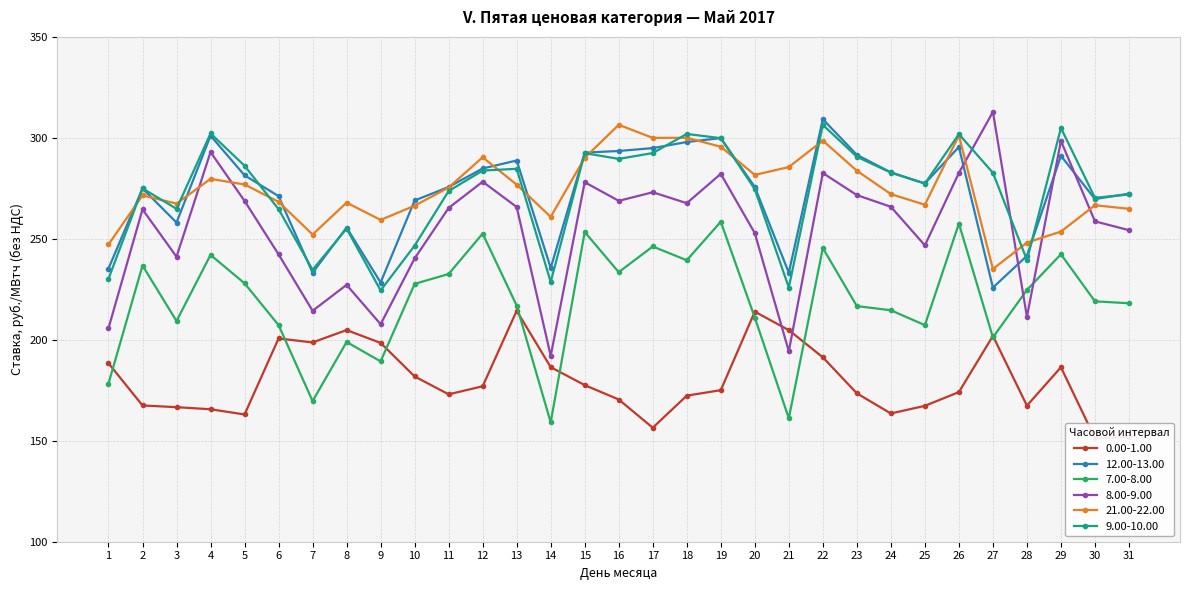

Reading left to right, extract all data points from this chart.

0.00-1.00: 1=188.4	2=167.5	3=166.6	4=165.6	5=163.0	6=200.7	7=198.7	8=204.8	9=198.4	10=181.8	11=173.0	12=177.0	13=214.4	14=186.4	15=177.6	16=170.4	17=156.4	18=172.3	19=175.1	20=213.9	21=204.8	22=191.3	23=173.5	24=163.5	25=167.3	26=174.1	27=201.9	28=167.4	29=186.4	30=151.2	31=151.9
12.00-13.00: 1=235.3	2=274.9	3=258.1	4=301.1	5=281.4	6=271.2	7=233.2	8=255.6	9=228.4	10=269.0	11=275.7	12=284.8	13=288.8	14=235.6	15=292.7	16=293.5	17=294.9	18=297.9	19=299.9	20=275.7	21=233.2	22=309.3	23=291.6	24=282.9	25=277.4	26=295.5	27=225.8	28=241.6	29=291.1	30=269.7	31=272.3
7.00-8.00: 1=178.3	2=236.8	3=209.3	4=242.0	5=228.0	6=207.3	7=169.7	8=198.9	9=189.3	10=227.7	11=232.6	12=252.6	13=216.9	14=159.1	15=253.4	16=233.5	17=246.2	18=239.4	19=258.5	20=211.0	21=161.2	22=245.4	23=216.7	24=214.6	25=207.2	26=257.6	27=201.2	28=224.7	29=242.3	30=219.0	31=218.1
8.00-9.00: 1=205.7	2=264.6	3=241.1	4=292.9	5=268.8	6=242.3	7=214.4	8=227.2	9=207.7	10=240.3	11=265.3	12=278.3	13=265.8	14=192.0	15=278.0	16=268.8	17=273.1	18=267.7	19=282.2	20=252.8	21=194.3	22=282.6	23=271.7	24=265.9	25=246.7	26=282.6	27=312.8	28=211.4	29=298.5	30=258.6	31=254.3
21.00-22.00: 1=247.2	2=271.5	3=267.4	4=279.7	5=276.9	6=268.3	7=252.1	8=267.9	9=259.4	10=266.4	11=275.4	12=290.4	13=276.8	14=260.9	15=290.1	16=306.5	17=300.0	18=300.0	19=295.6	20=281.6	21=285.5	22=298.6	23=283.7	24=272.1	25=266.9	26=301.2	27=235.1	28=248.1	29=253.6	30=266.6	31=264.9
9.00-10.00: 1=230.2	2=275.0	3=264.9	4=302.2	5=286.2	6=264.7	7=234.7	8=255.0	9=224.4	10=246.6	11=273.7	12=283.8	13=284.7	14=228.6	15=292.4	16=289.6	17=292.5	18=301.9	19=299.9	20=274.6	21=225.9	22=306.4	23=290.6	24=282.8	25=277.4	26=301.8	27=282.7	28=239.5	29=304.9	30=270.3	31=272.0